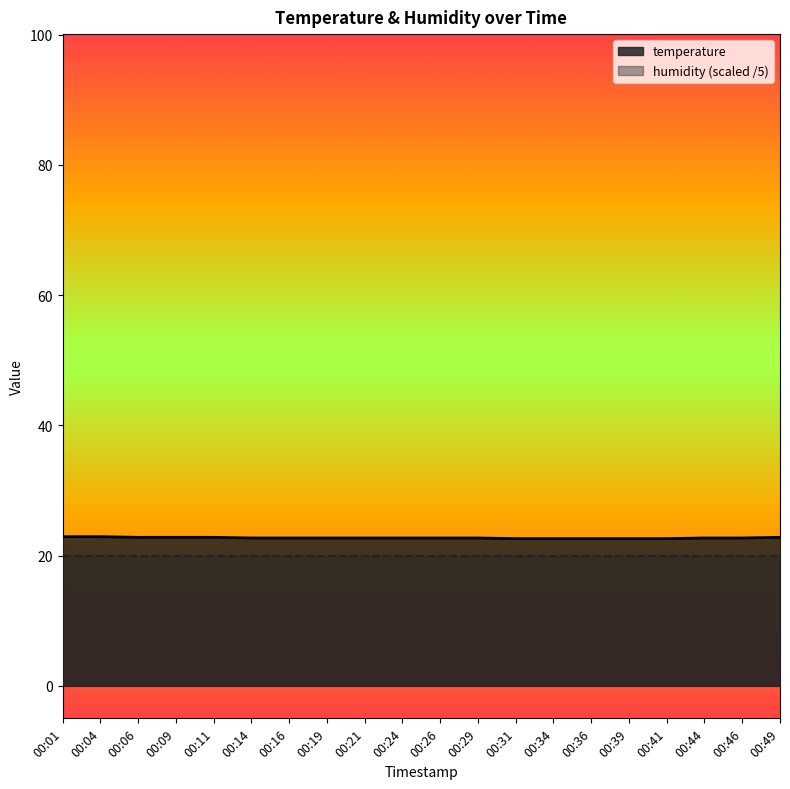

Reading left to right, what are all the values shown in this chart?

00:01=22.9	00:04=22.9	00:06=22.8	00:09=22.8	00:11=22.8	00:14=22.7	00:16=22.7	00:19=22.7	00:21=22.7	00:24=22.7	00:26=22.7	00:29=22.7	00:31=22.6	00:34=22.6	00:36=22.6	00:39=22.6	00:41=22.6	00:44=22.7	00:46=22.7	00:49=22.8